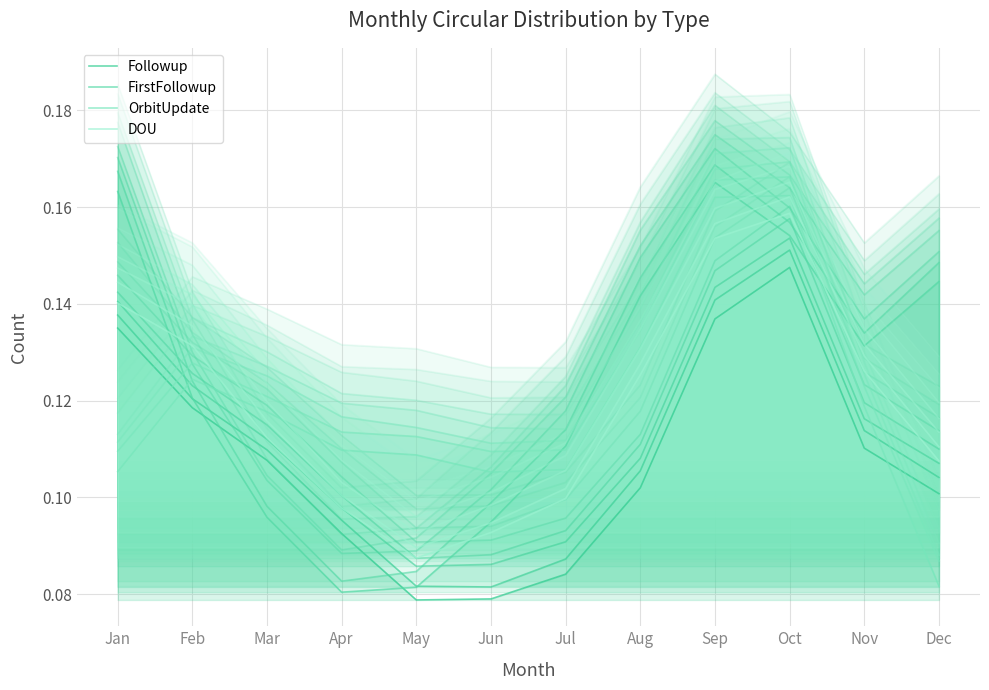

How many data points does each series have?

12